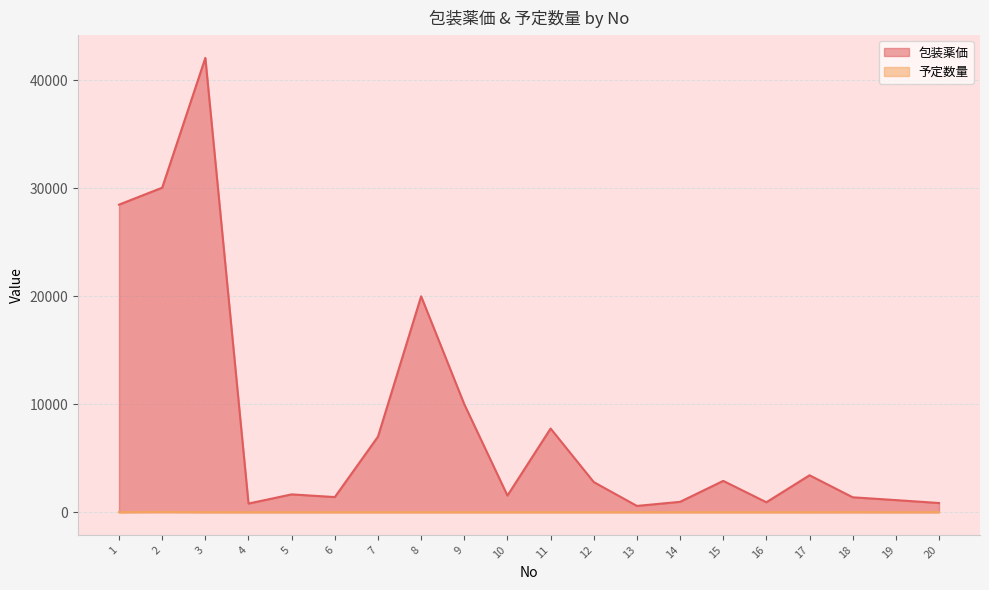

What is the value of the 包装薬価 point at the 15th from the left?

2900